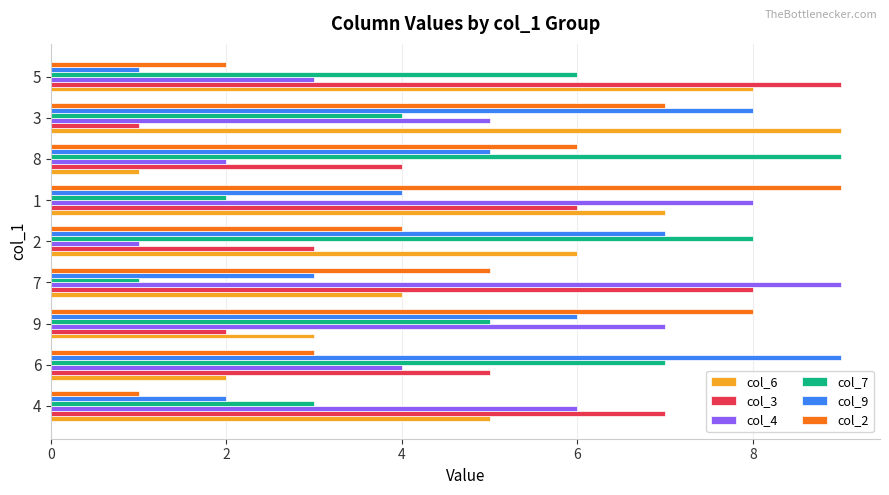

Rank the series at 2 from highest to lowest value.

col_7, col_9, col_6, col_2, col_3, col_4